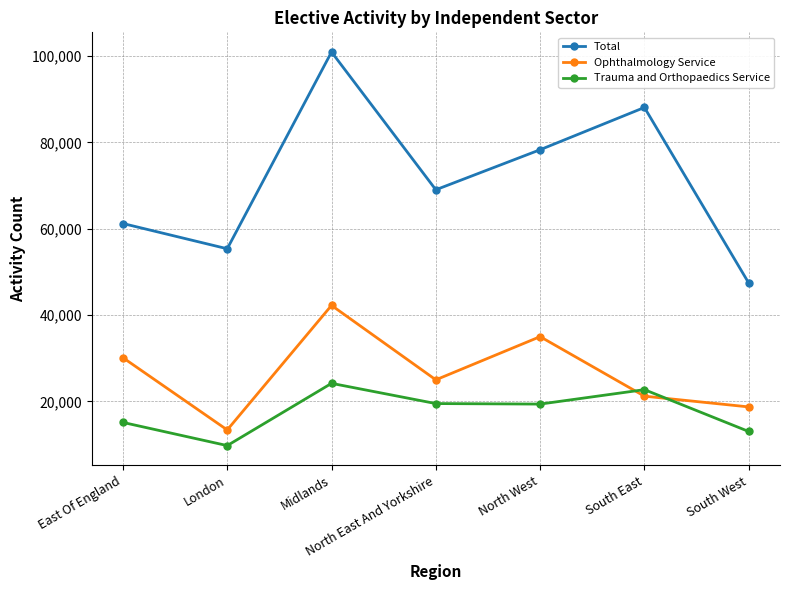

In Trauma and Orthopaedics Service, how many points are lower than both neighbors (excluding endpoints)?

2